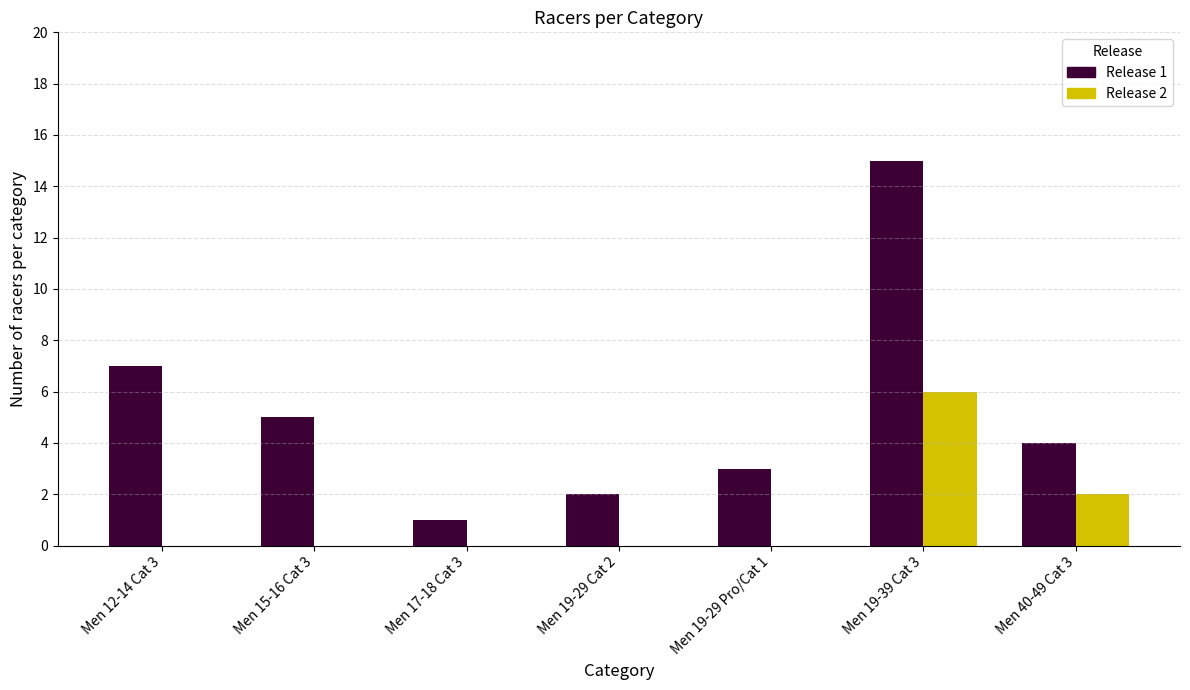

What is the greatest value displayed?

15